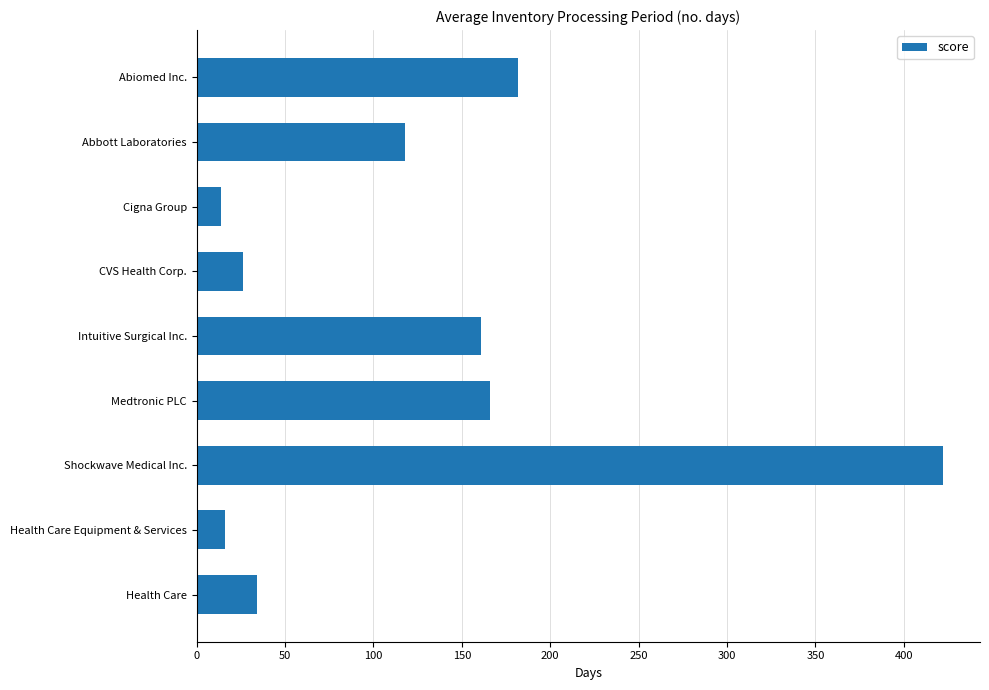

What is the difference between the maximum and minimum values?

408